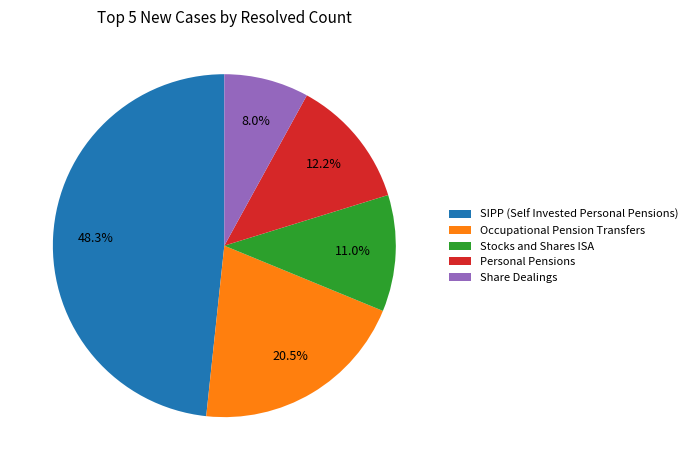

Is Stocks and Shares ISA the majority of the pie?

No